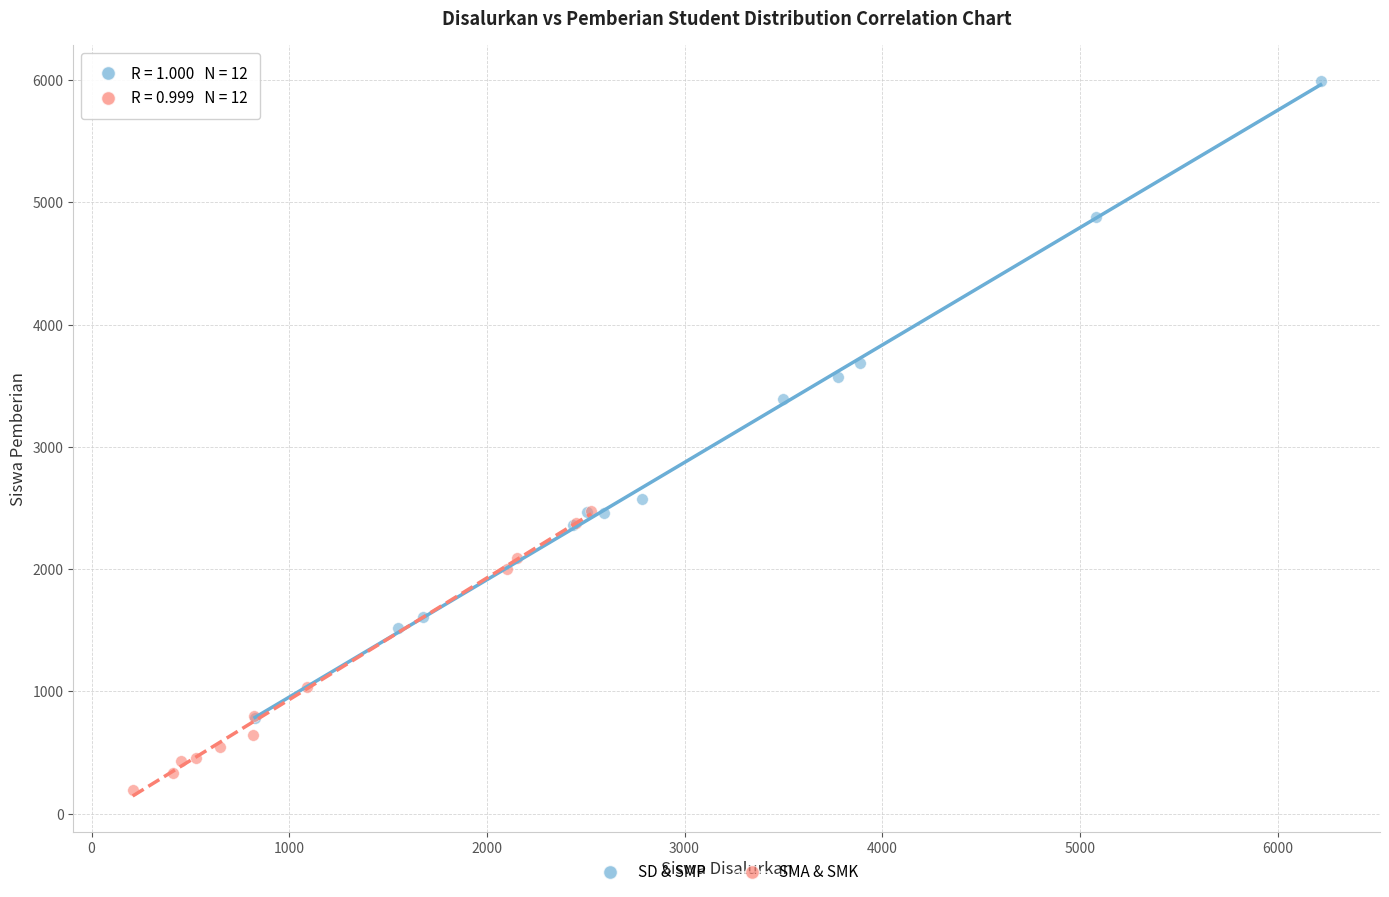

Which series reaches the maximum Y coordinate?

SD & SMP